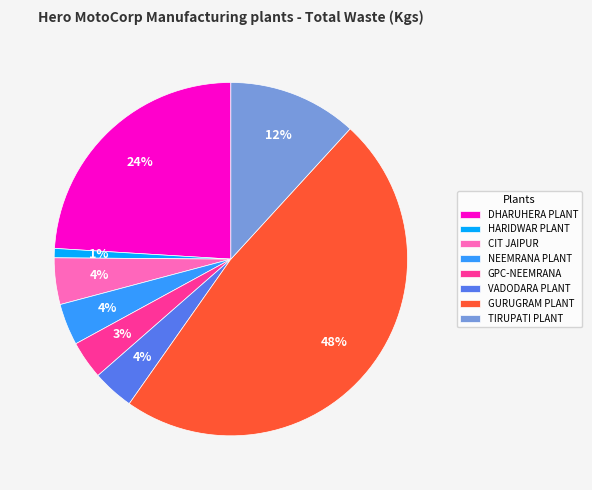

Approximately how many times larger is the value at DHARUHERA PLANT compared to GURUGRAM PLANT?

0.5